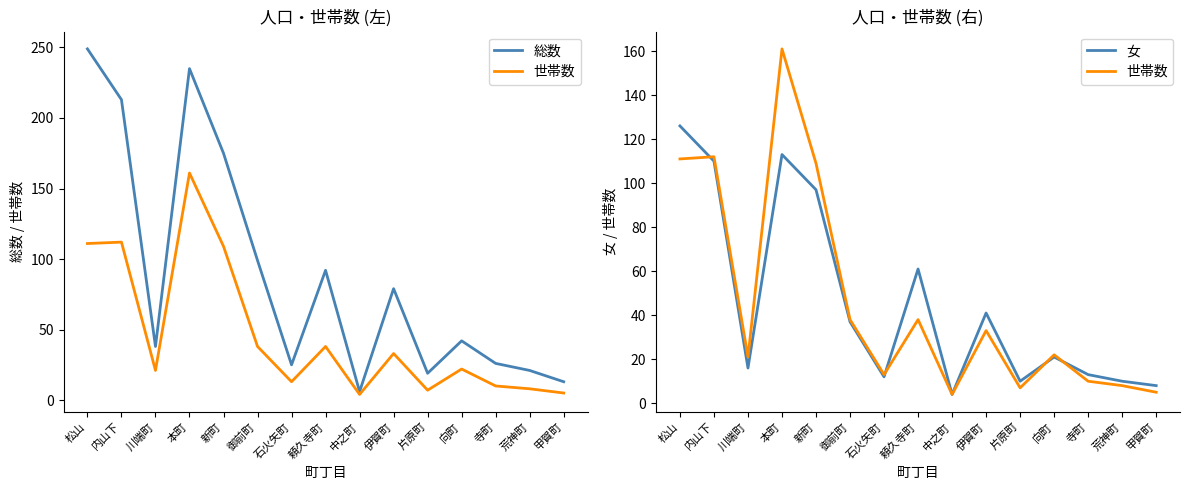

Does the chart have visible grid lines?

No